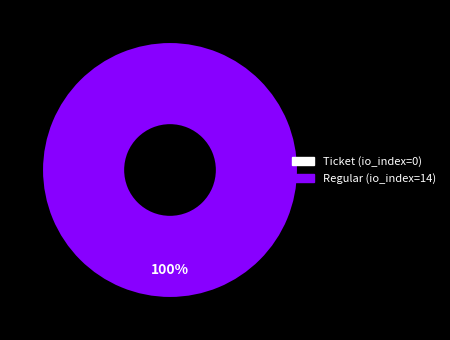

To the nearest percent, what is the difference between the Ticket (io_index=0) and Regular (io_index=14) slice percentages?

100%